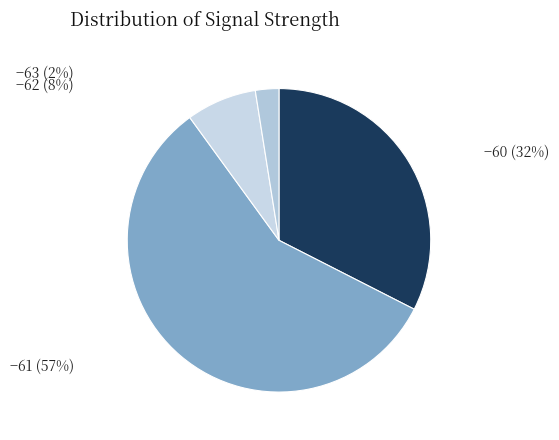

How many segments does this pie chart have?

4